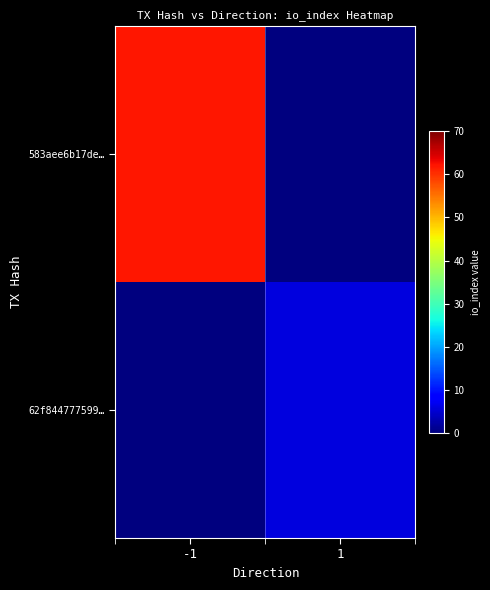

Which series has the largest total across all categories?

583aee6b17de…